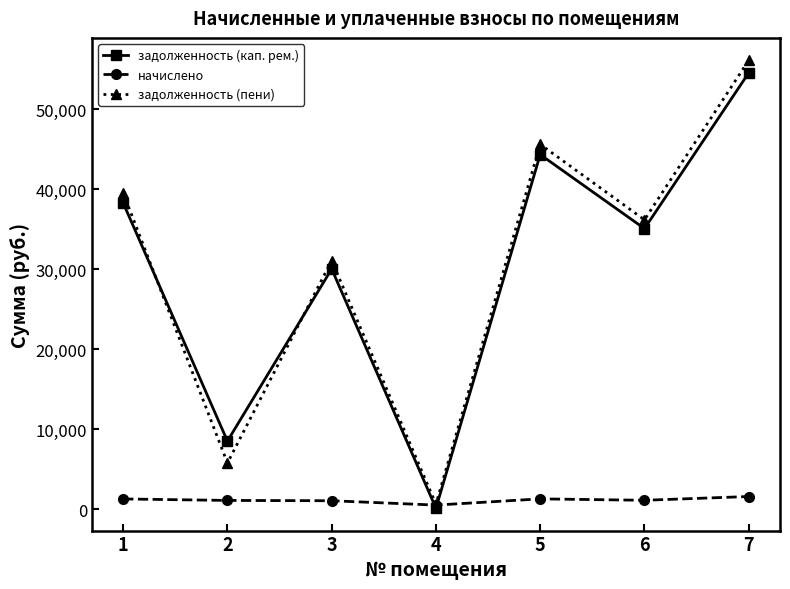

Which label corresponds to the largest value in the chart?

7